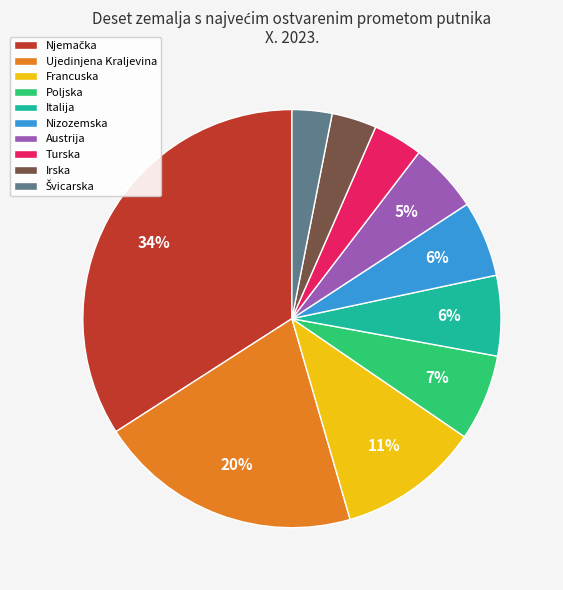

To the nearest percent, what percentage of the pie is Nizozemska?

6%